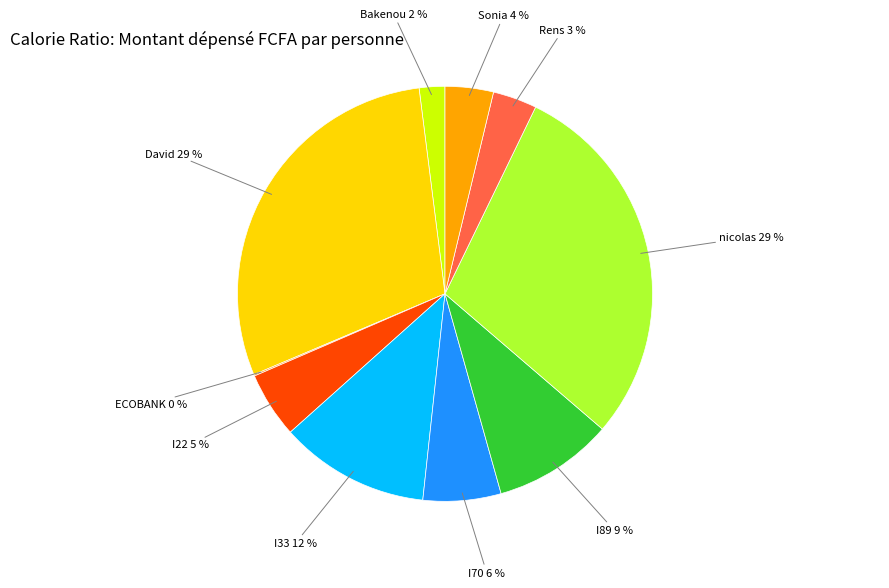

What is the smallest slice in the pie chart?

ECOBANK